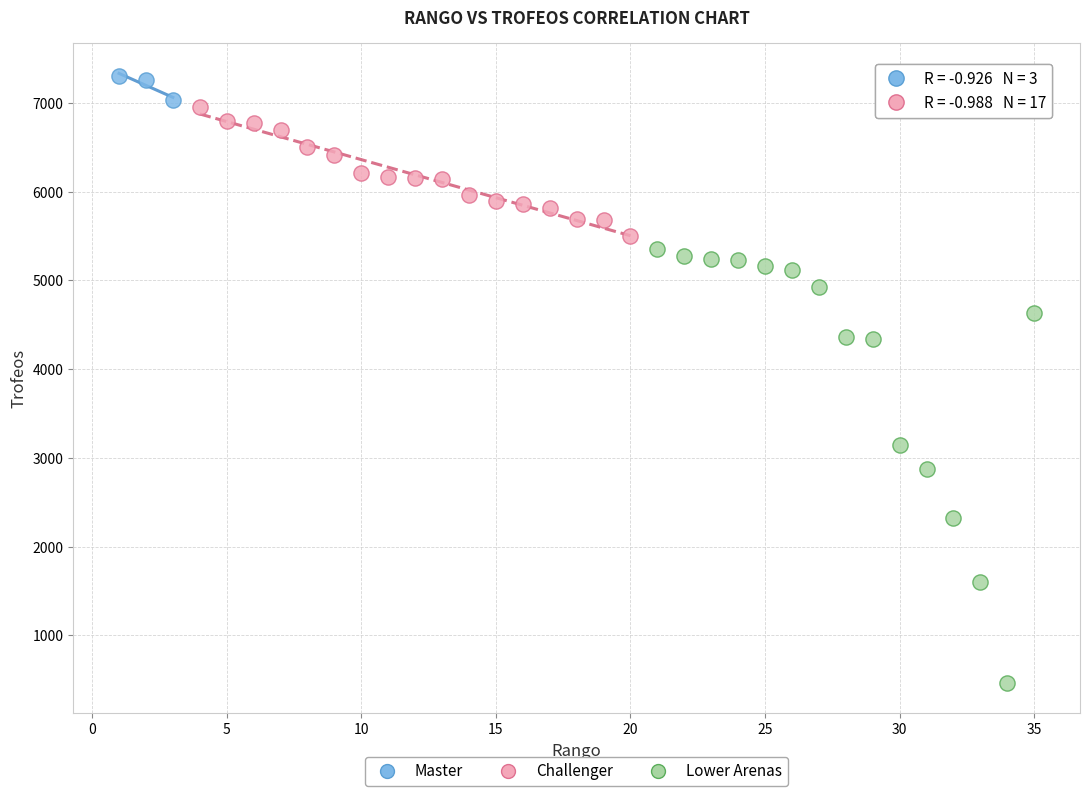

Which series reaches the maximum Y coordinate?

Master